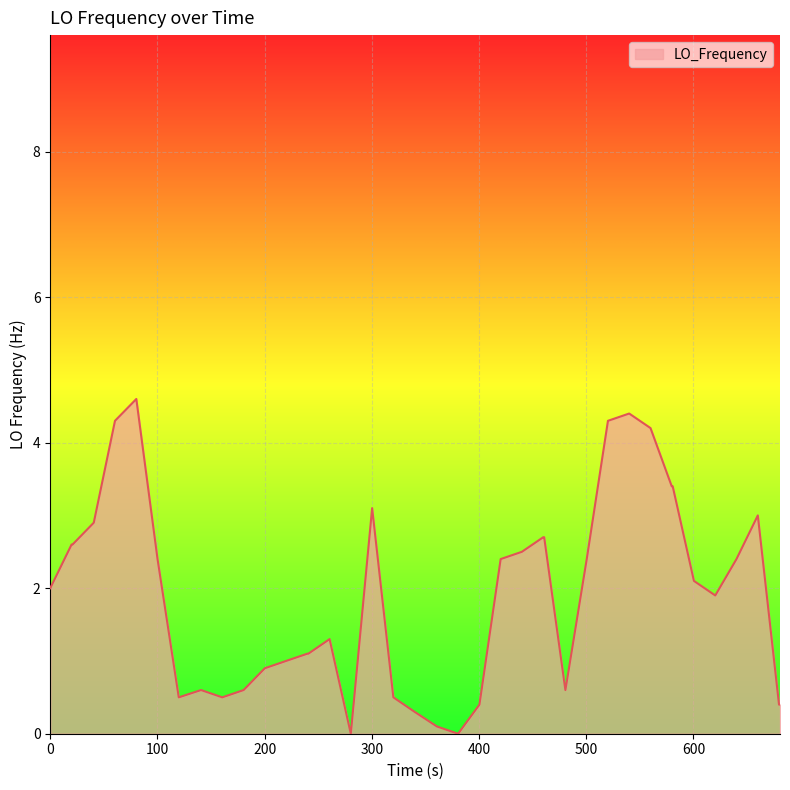

What is the difference between the maximum and minimum values?

4.6